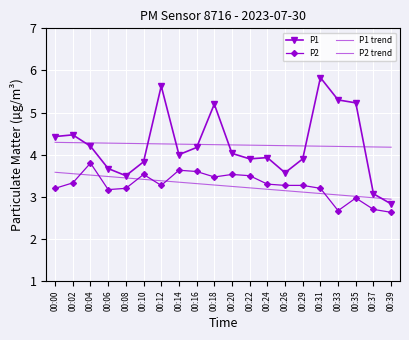

What value does the P2 trend series have at 00:31?

3.1